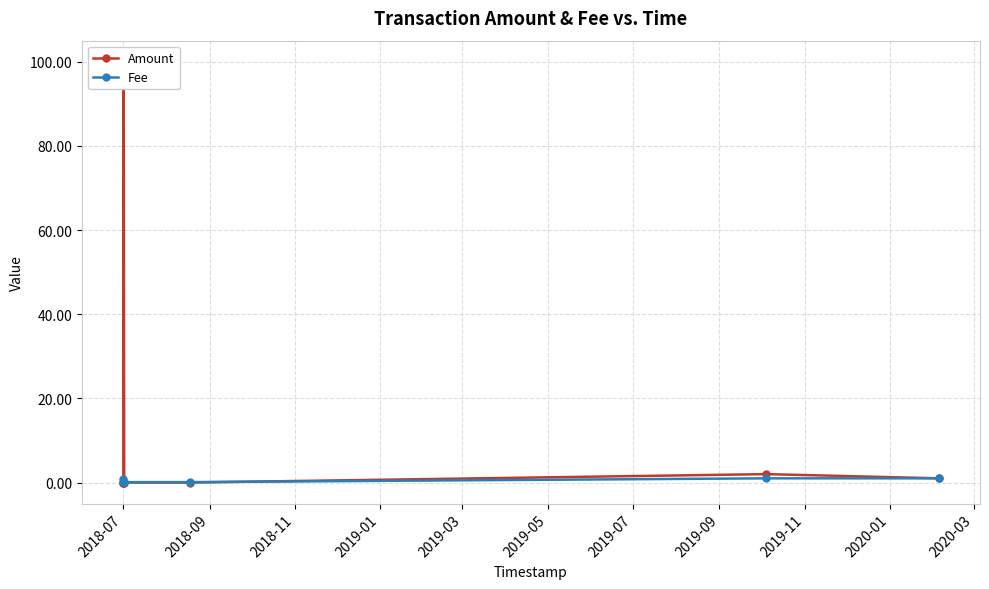

At which label is Fee closest to 0?

2018-07